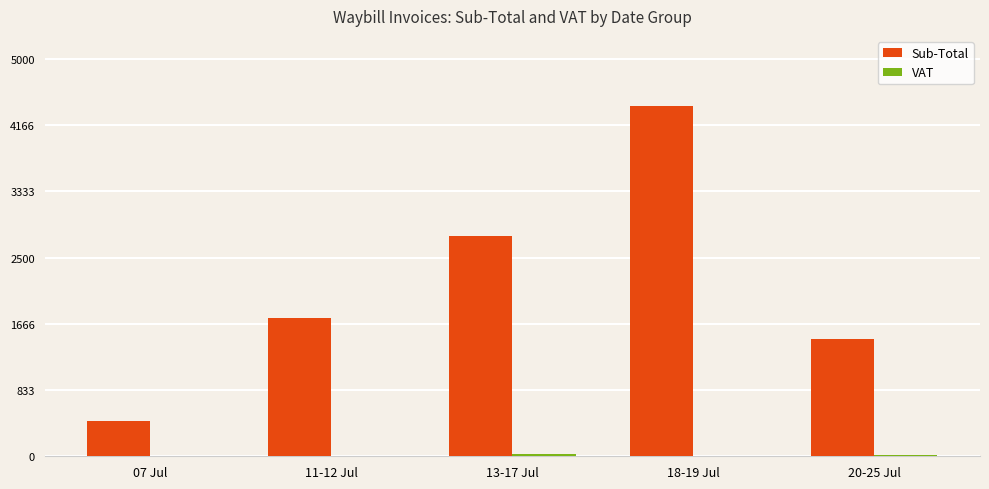

At which category is the sum across all series the highest?

18-19 Jul